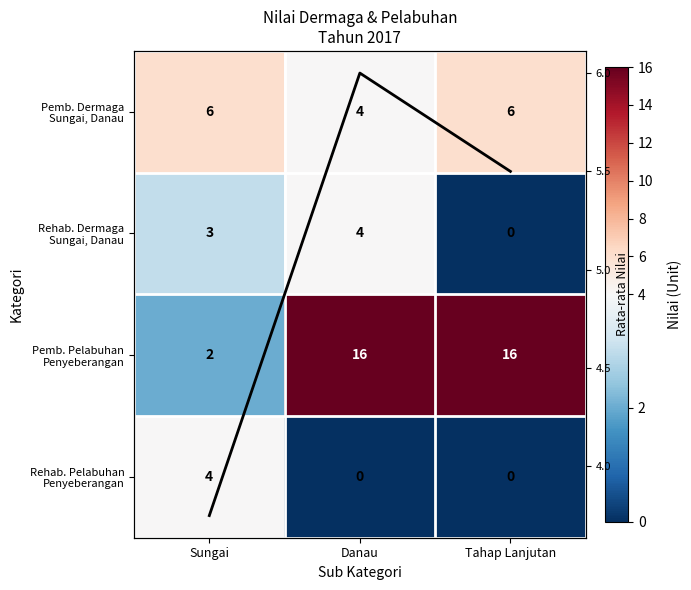

How many distinct data groups are displayed?

5